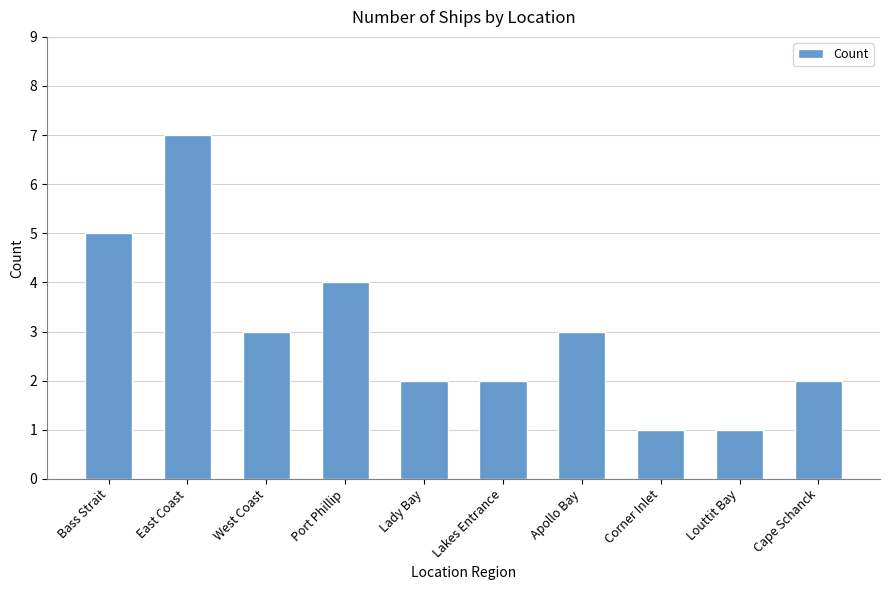

Reading left to right, list all the values displayed in this chart.

5	7	3	4	2	2	3	1	1	2